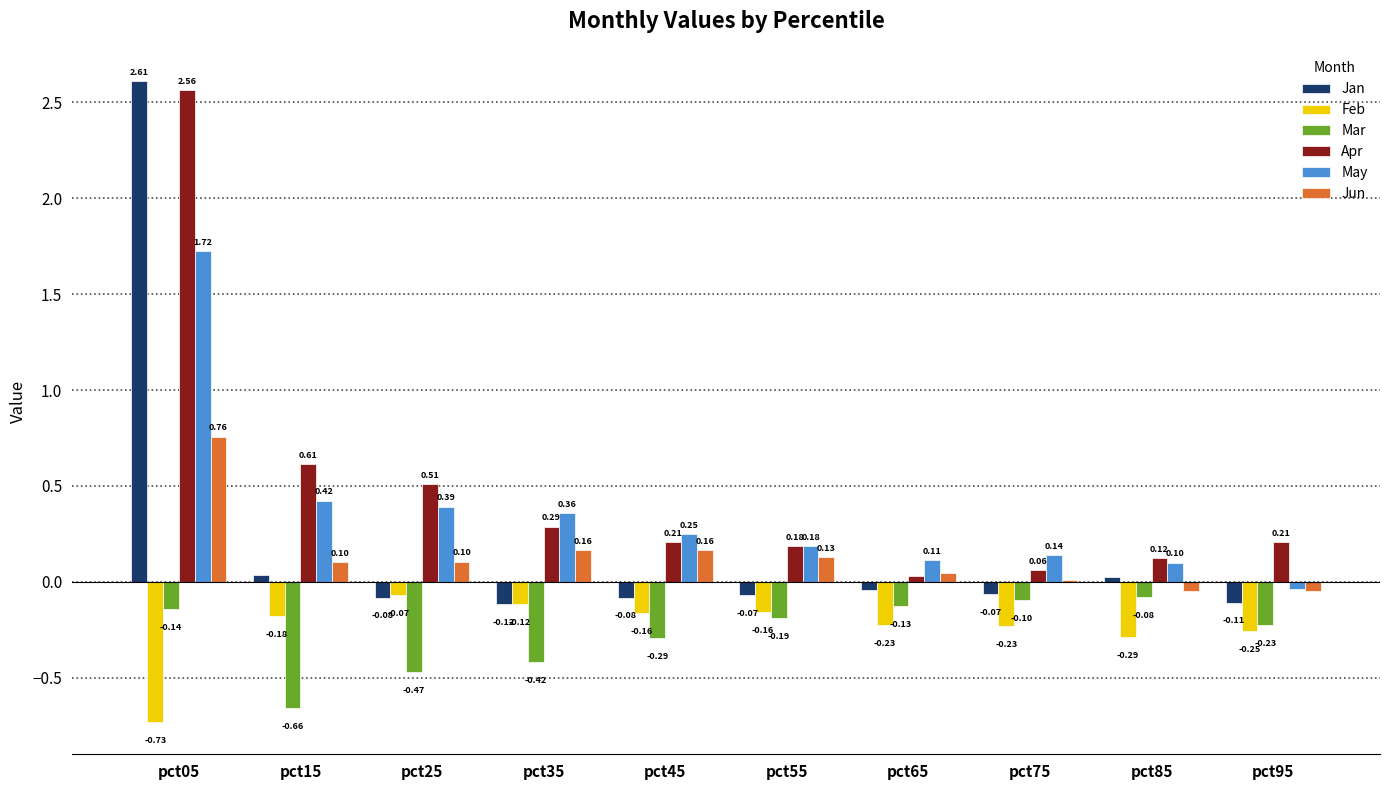

The Apr series shows 0.2 at pct25. True or false?

False